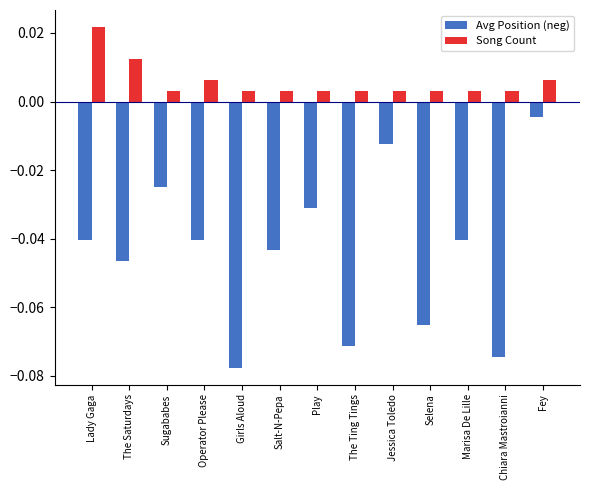

Which series has the largest total across all categories?

Song Count